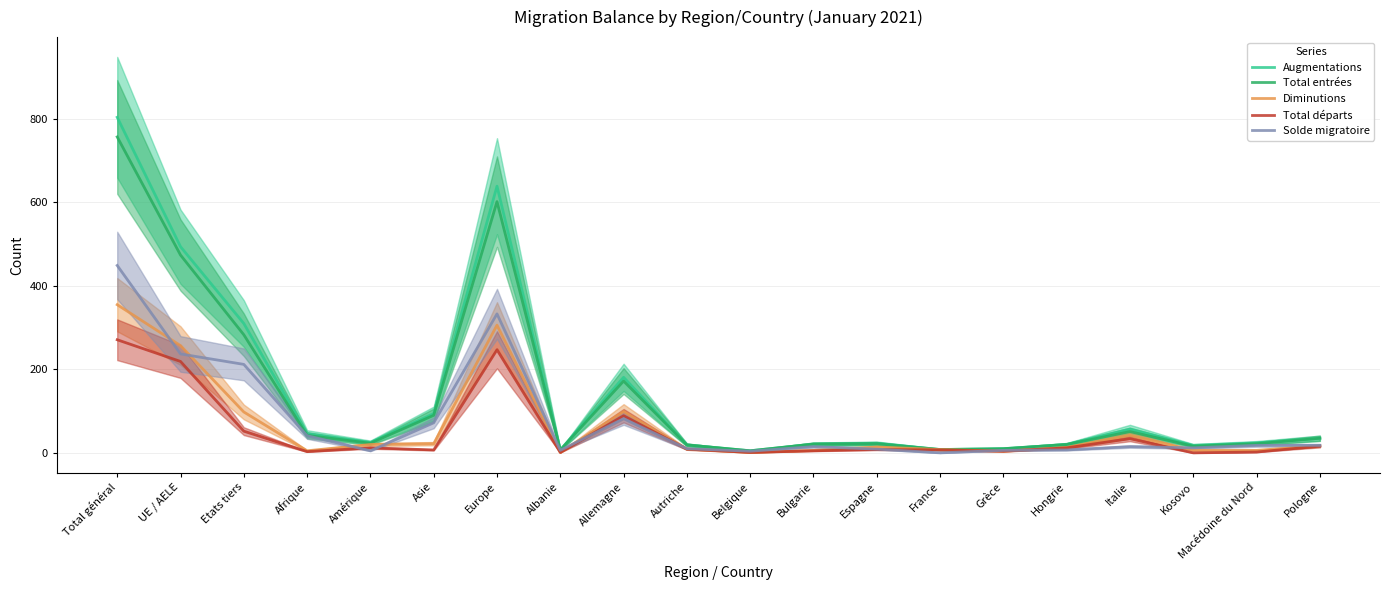

Is it true that Solde migratoire equals 18 at Pologne?

True